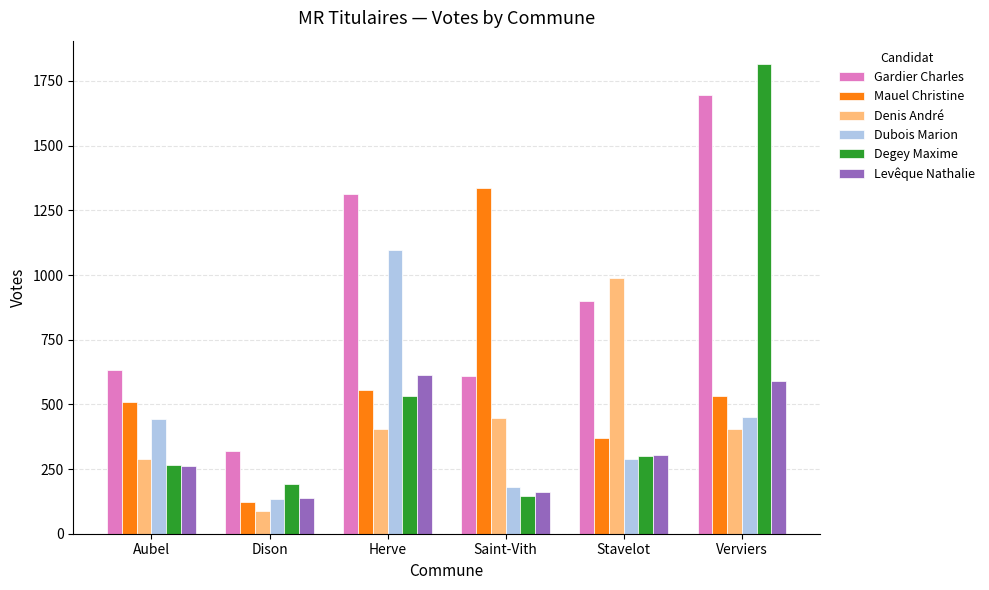

Count the number of categories in the chart.

6